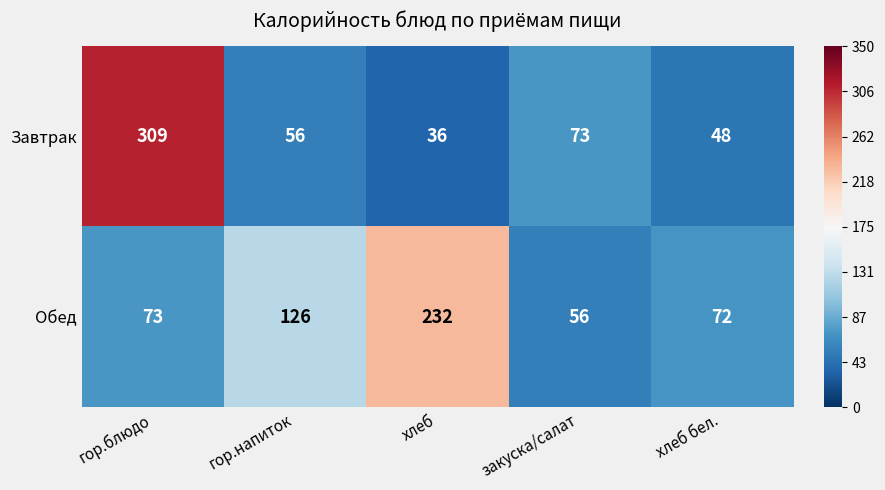

What is the difference between the maximum and minimum values in the Завтрак series?

273